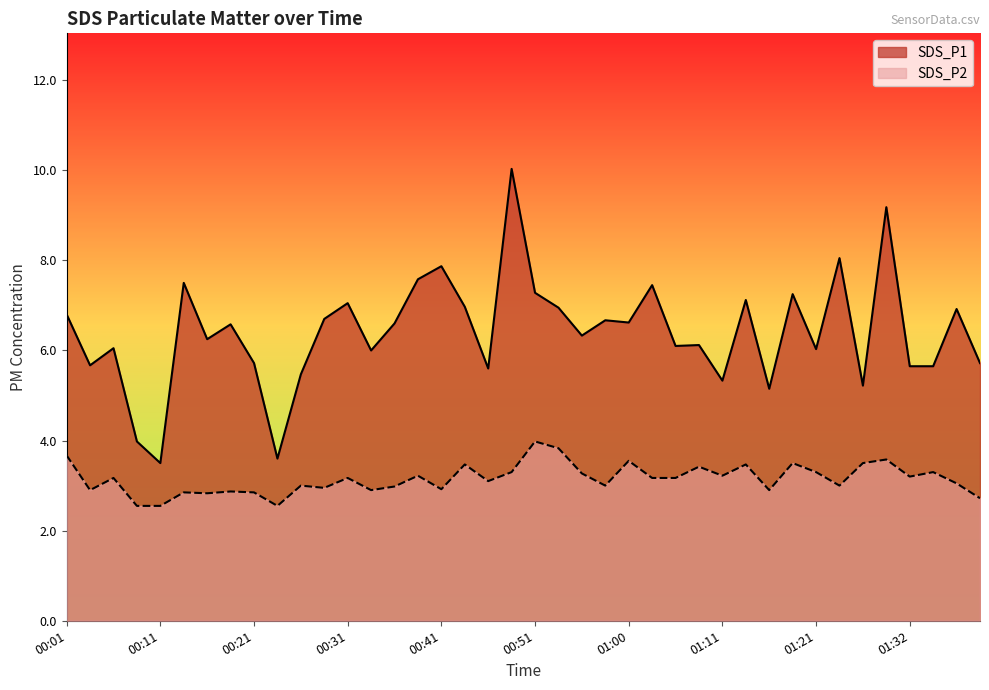

What is the sum of all SDS_P1 values?

256.3